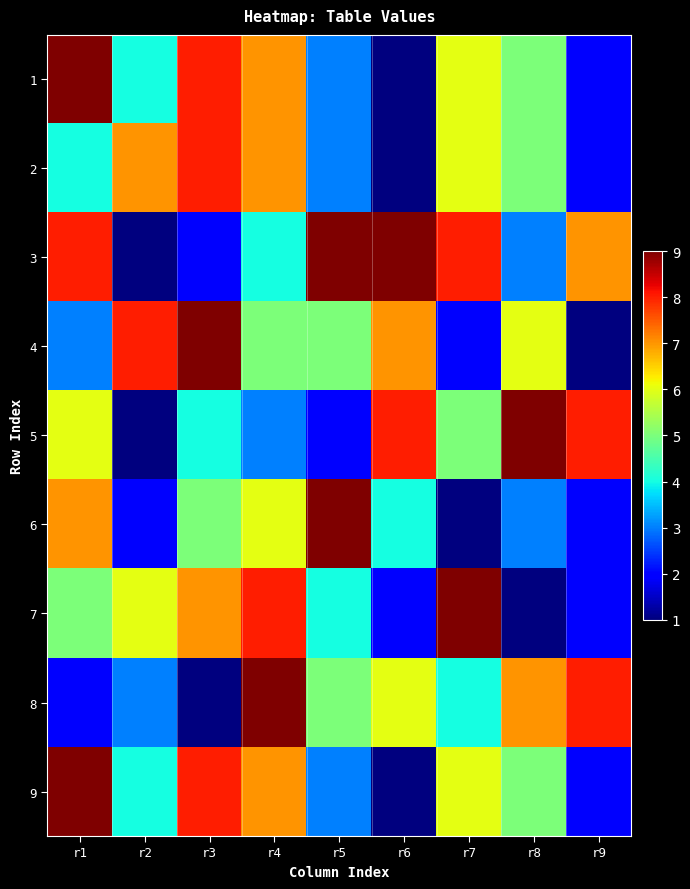

At which category is the sum across all series the highest?

r4